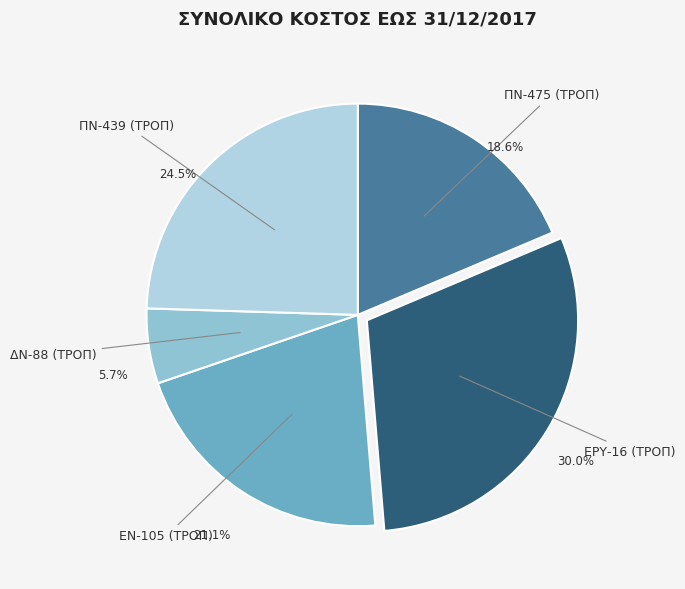

How many slices are in this pie chart?

5